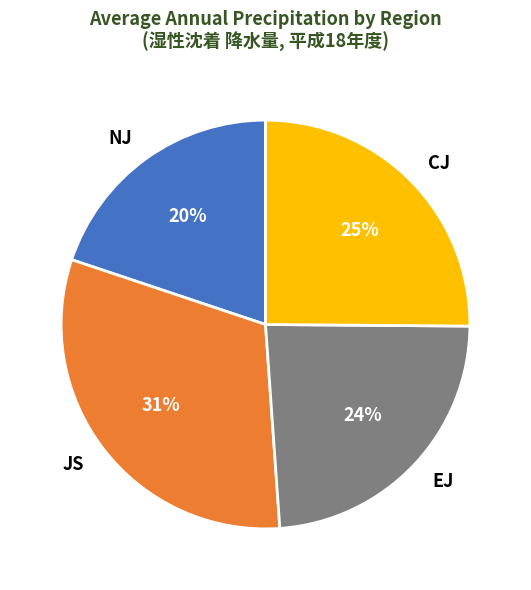

How many segments does this pie chart have?

4